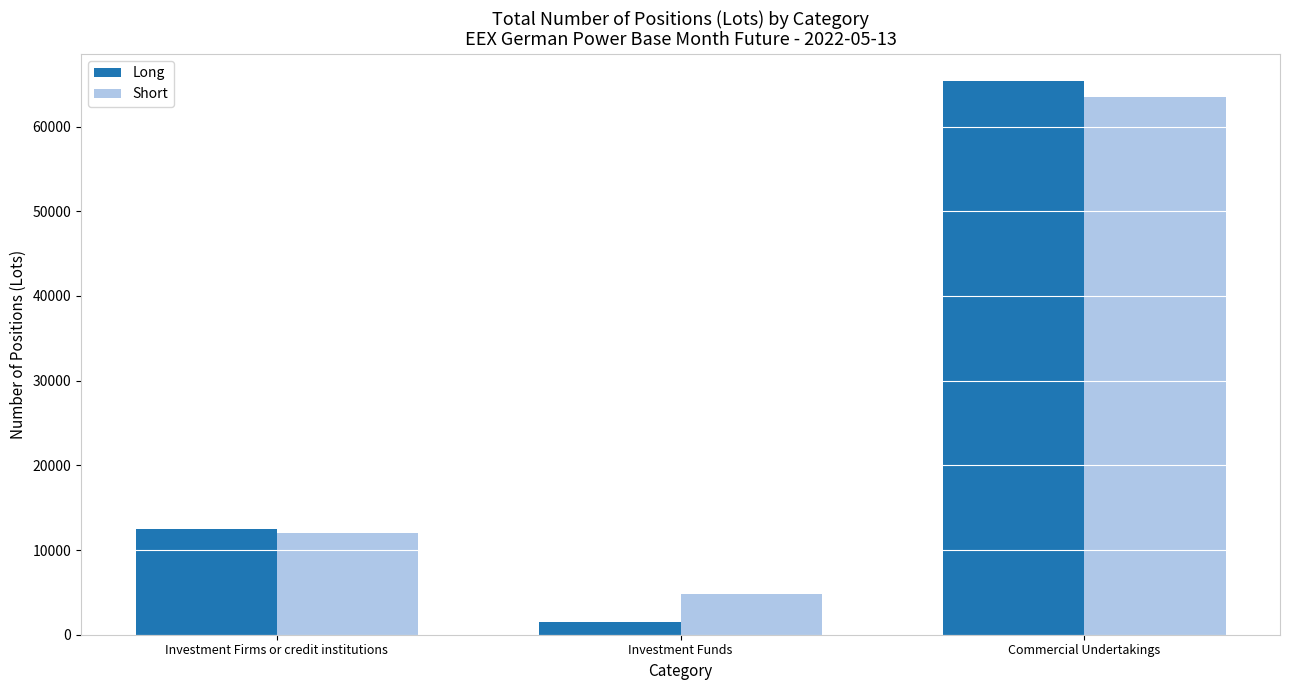

What is the total value across all series at Investment Firms or credit institutions?

24543.9